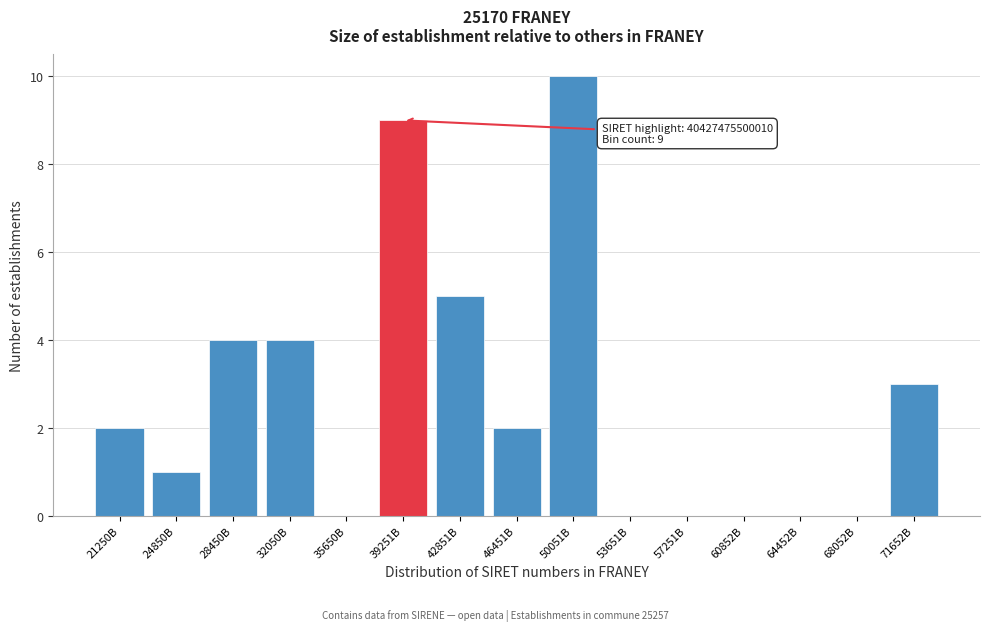

Reading right to left, what are all the values shown in this chart?

71652B=3	68052B=0	64452B=0	60852B=0	57251B=0	53651B=0	50051B=10	46451B=2	42851B=5	39251B=9	35650B=0	32050B=4	28450B=4	24850B=1	21250B=2